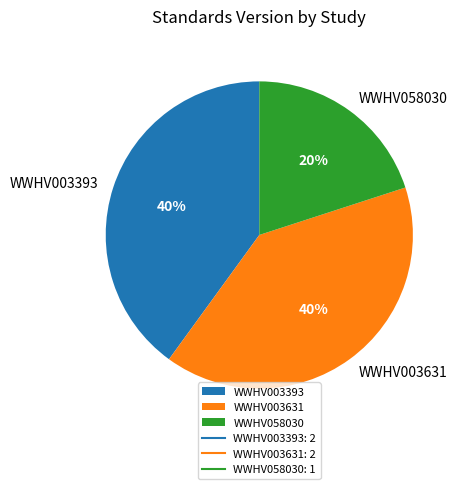

How many segments does this pie chart have?

3